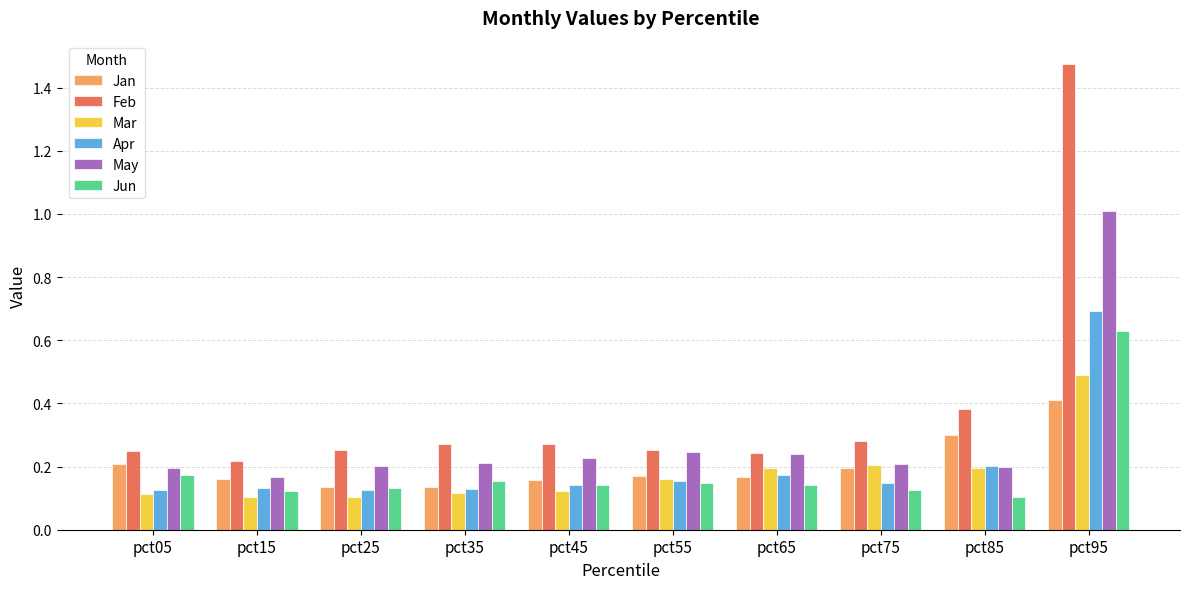

Which category has the highest value in the Apr series?

pct95